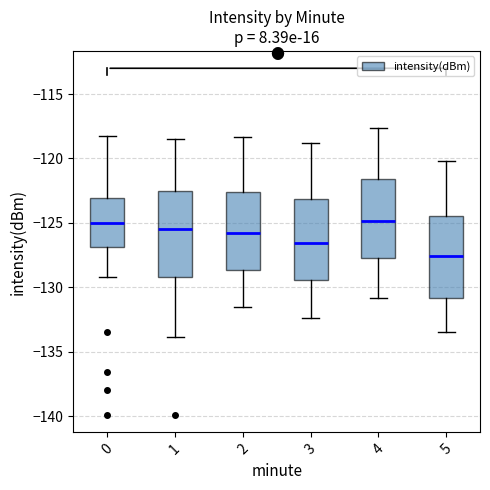

Reading left to right, read every box against the y-axis: the position of its median line, the range the box covers, and the ends of its whiskers. The values are not printed on the chart, so give them approximately, as read against the axis.

0: median -125.0, box -127.0 to -123.0, whiskers -129.0 to -118.0
1: median -125.5, box -129.0 to -122.5, whiskers -134.0 to -118.5
2: median -126.0, box -128.5 to -122.5, whiskers -131.5 to -118.5
3: median -126.5, box -129.5 to -123.0, whiskers -132.5 to -119.0
4: median -125.0, box -127.5 to -121.5, whiskers -131.0 to -117.5
5: median -127.5, box -131.0 to -124.5, whiskers -133.5 to -120.0